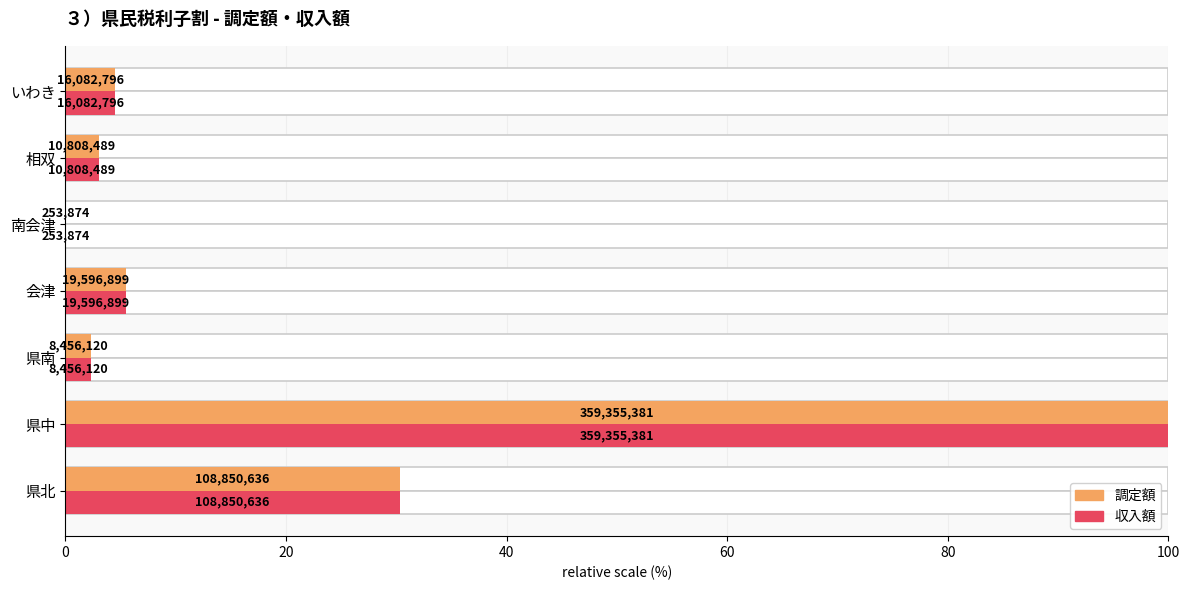

The 調定額 series shows 4.5 at いわき. True or false?

True